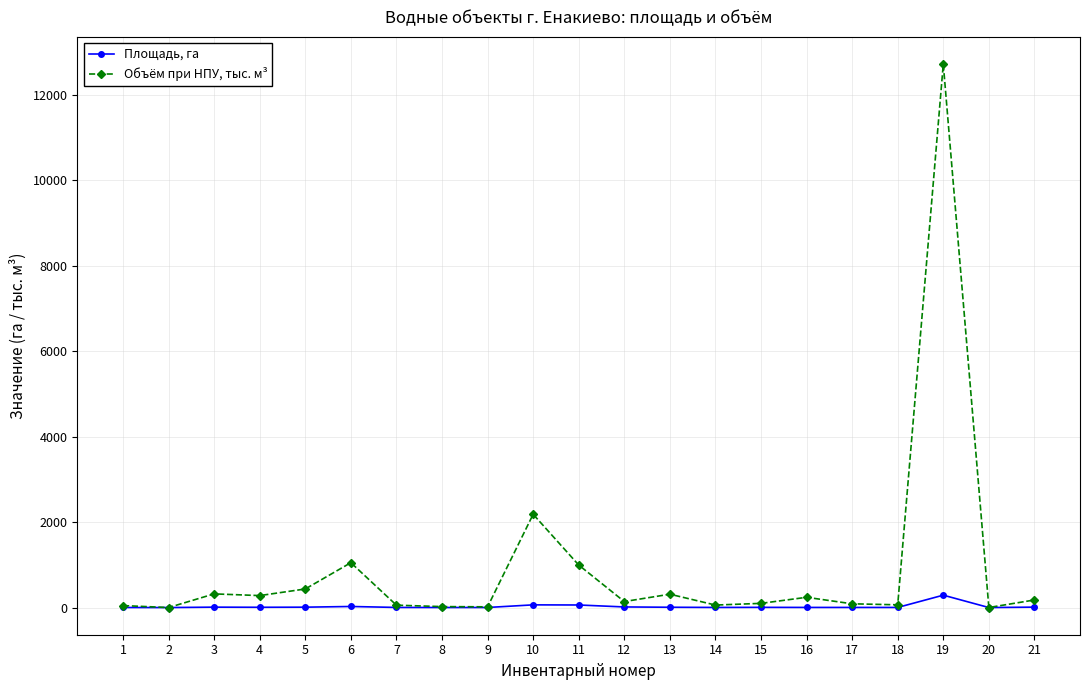

Which series changed the most between 9 and 10?

Объём при НПУ, тыс. м³